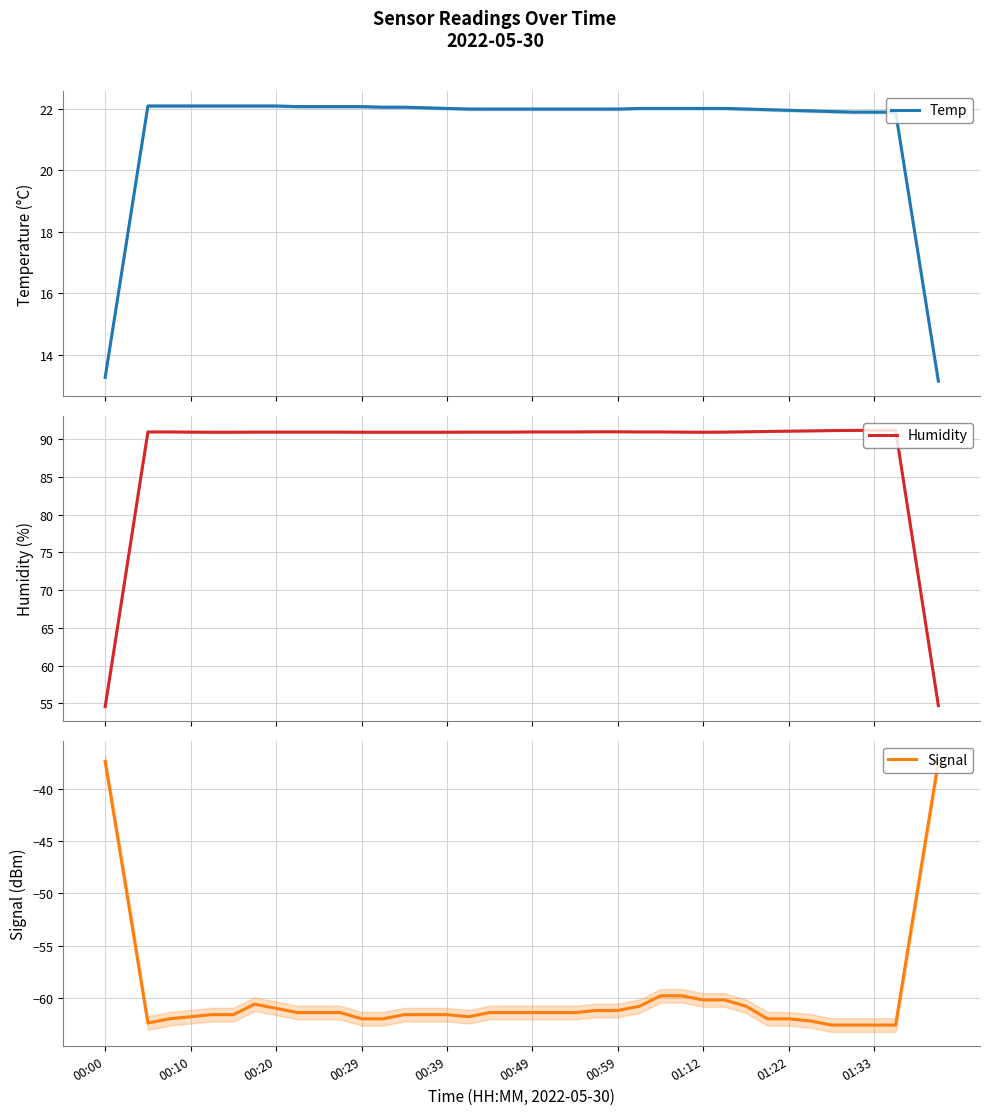

How many values in the Humidity series are below 90?

4